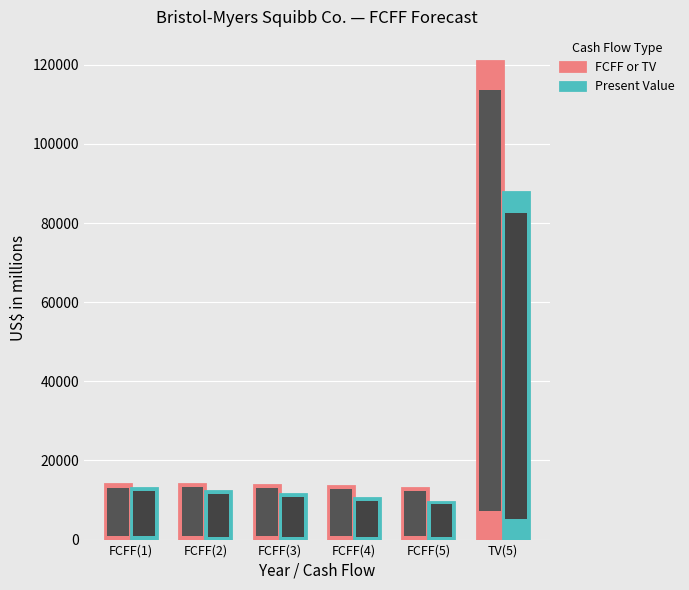

At FCFF(2), list the series in order from smallest to largest.

Present Value, FCFF or TV